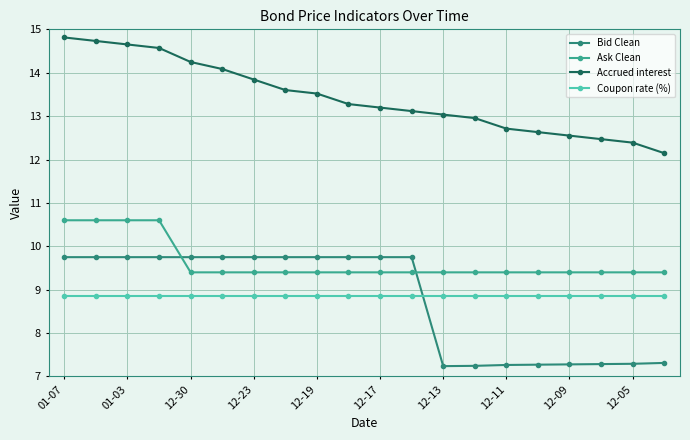

Which series has the largest total across all categories?

Accrued interest